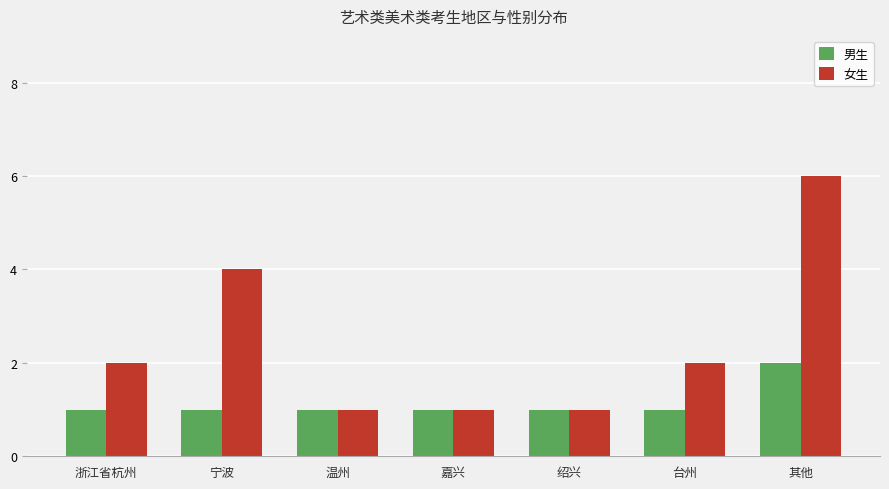

At 浙江省杭州, list the series in order from largest to smallest.

女生, 男生